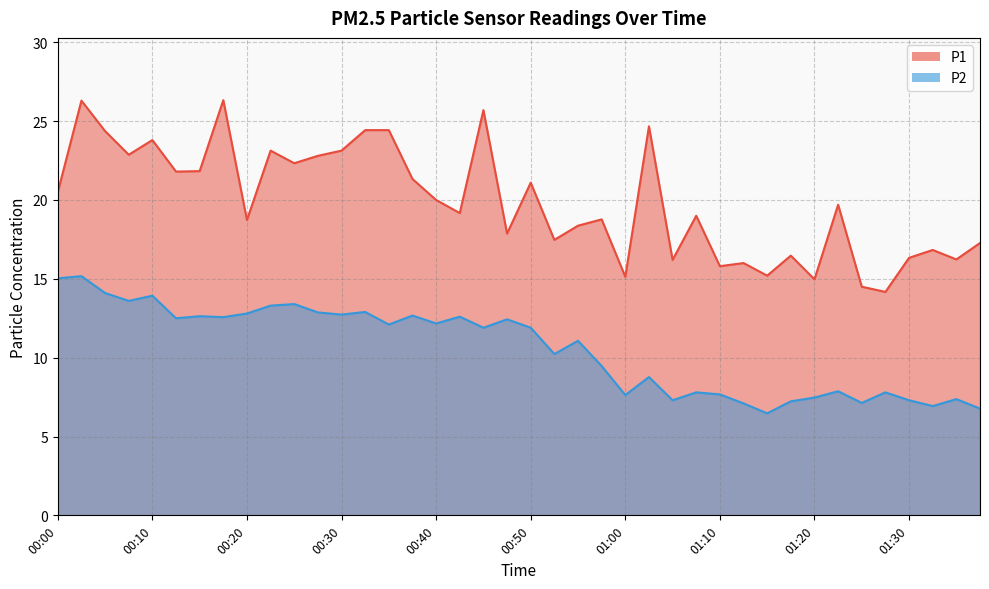

How many data points in P2 are above 11?

22